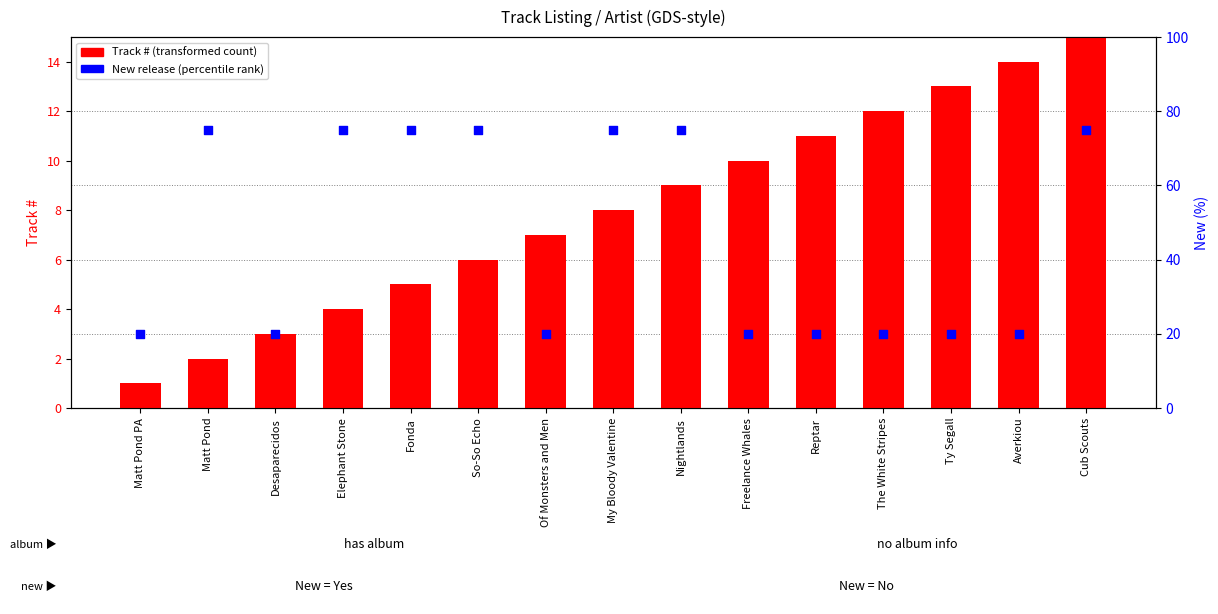

Is the value of Track # at Ty Segall greater than the value of New (within sample) at Reptar?

No